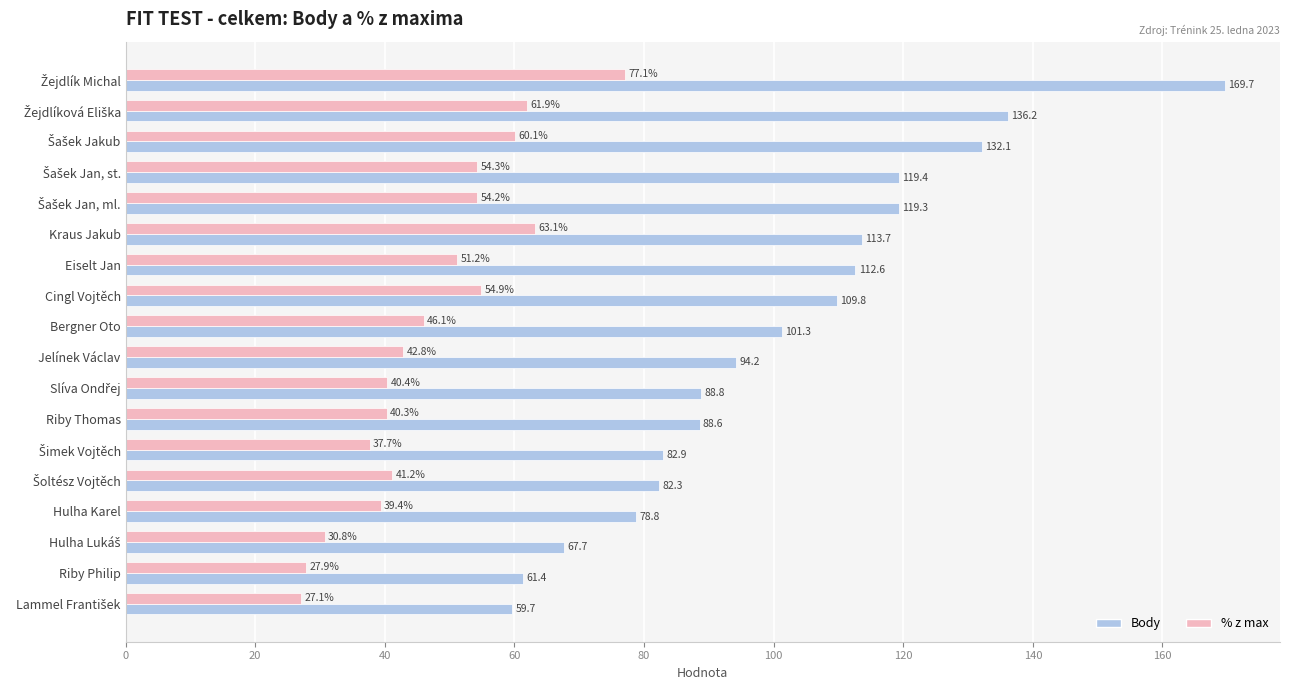

Where is % z max nearest to the value 52?

Eiselt Jan